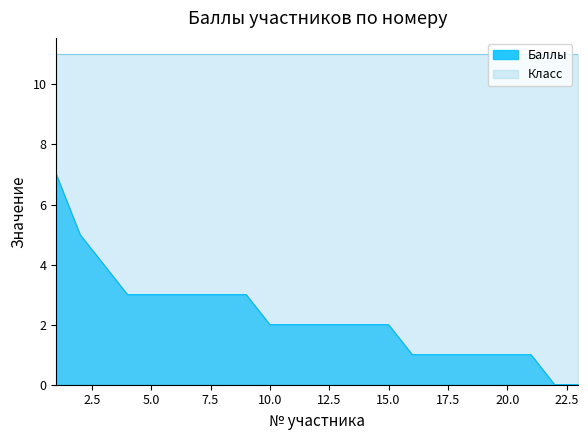

How many lines are shown in the chart?

2